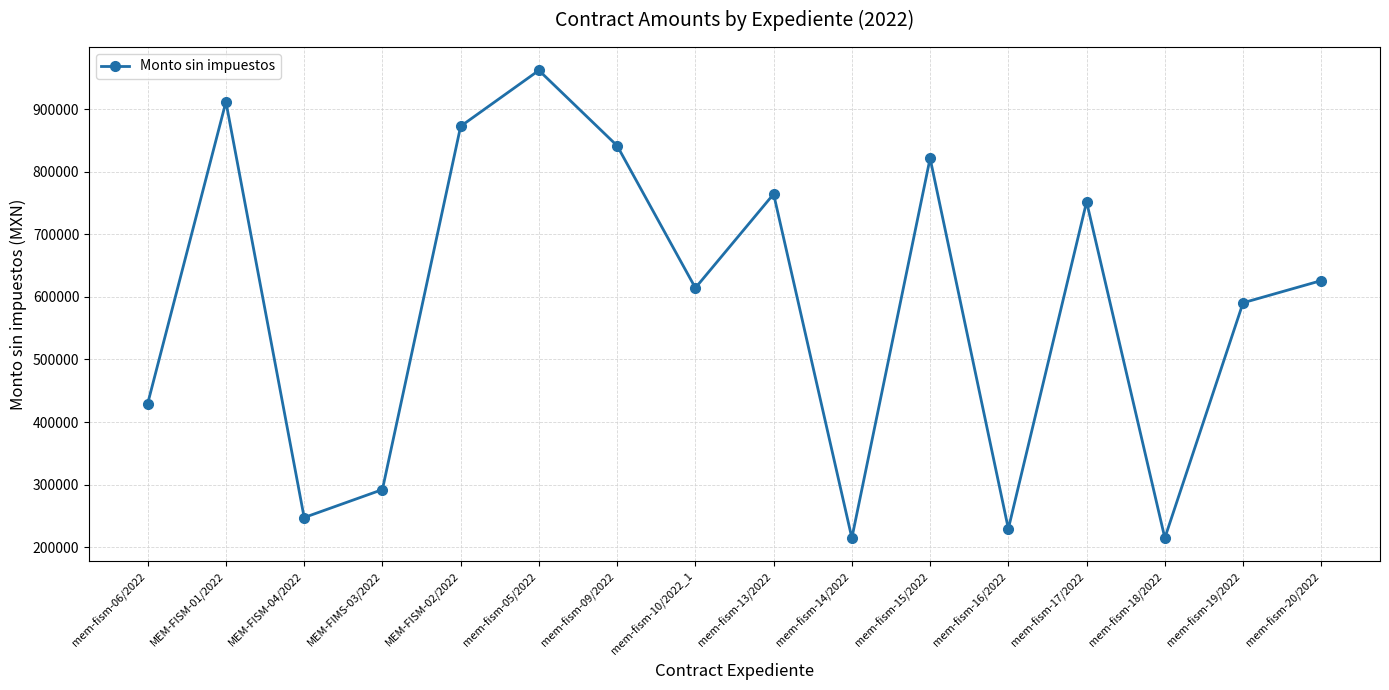

What is the label of the 15th point from the left?

mem-fism-19/2022